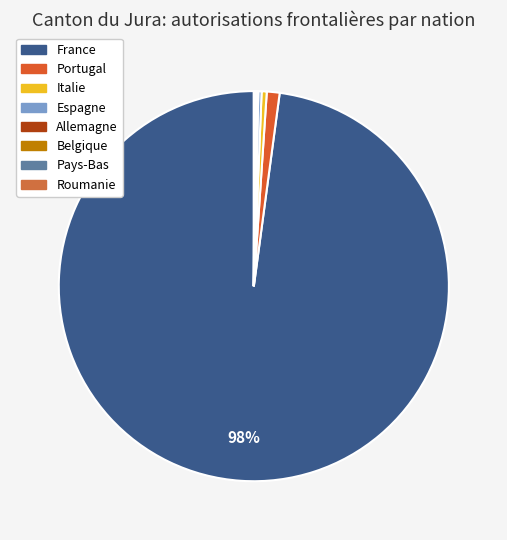

What percentage is NOT represented by Espagne?

99.7%